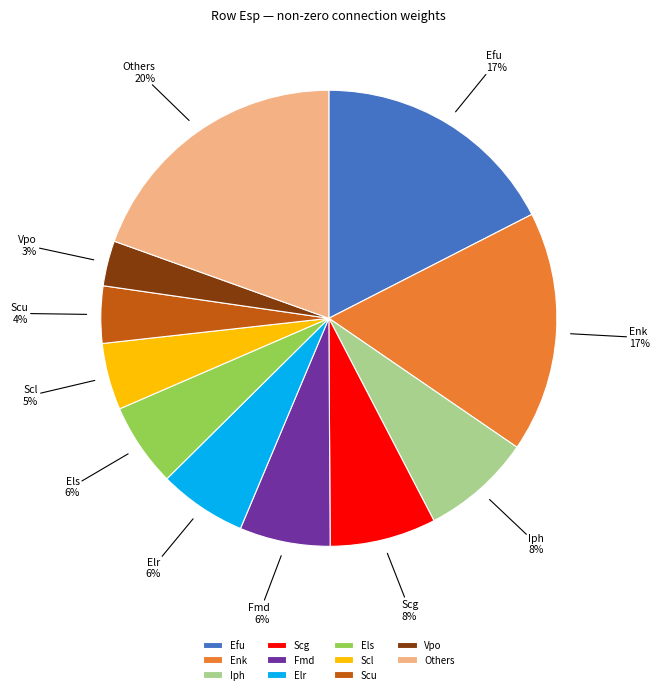

Approximately how many times larger is the value at Elr compared to Scg?

0.8